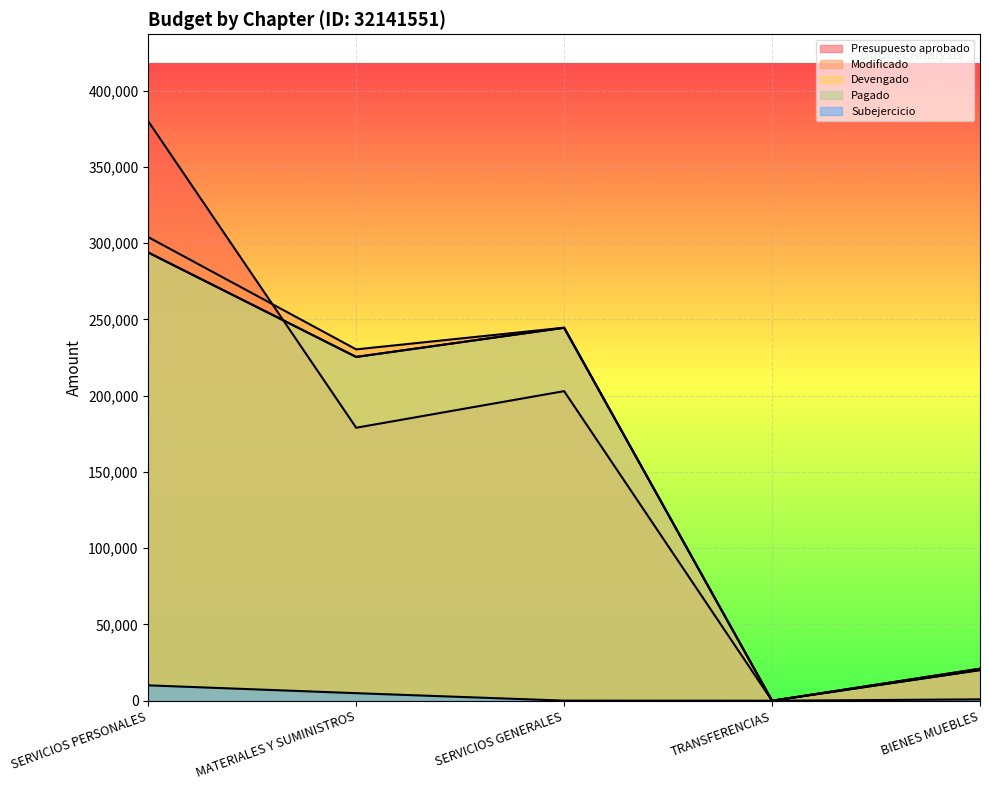

What is the label of the 3rd point from the left?

SERVICIOS GENERALES